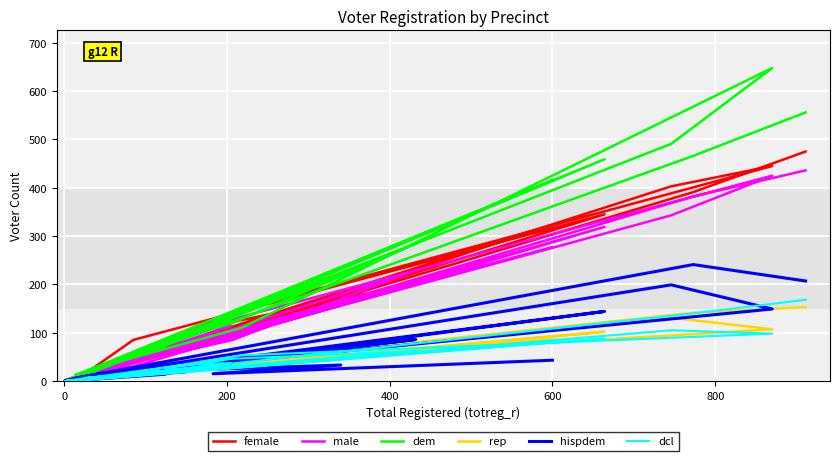

What are all the series names shown in the legend?

female, male, dem, rep, hispdem, dcl